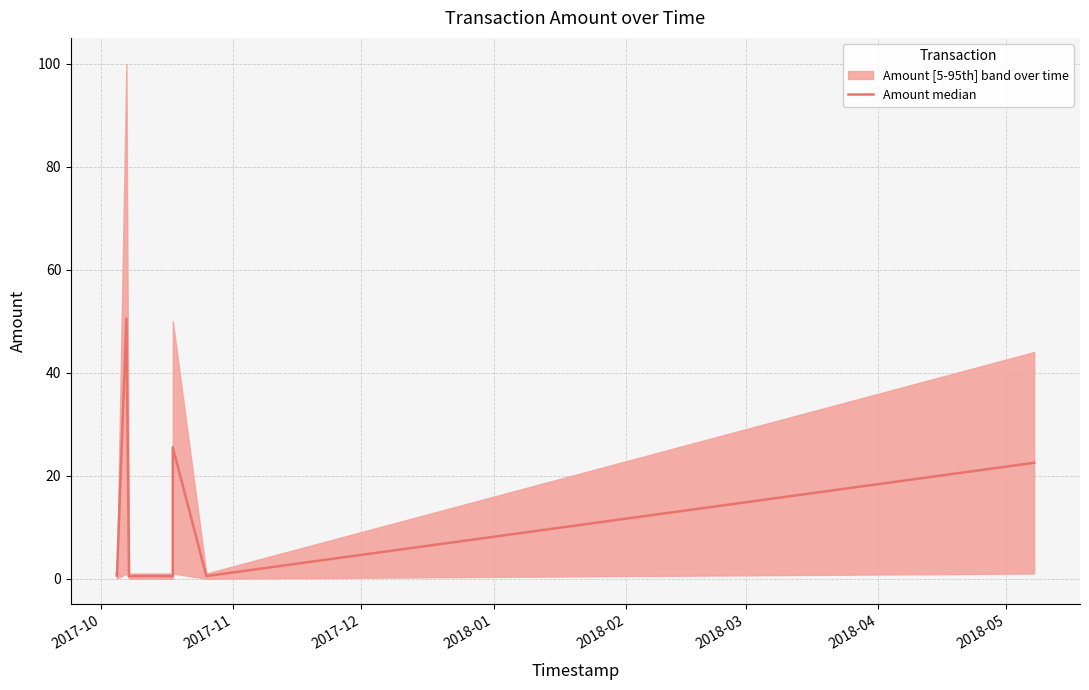

What is the label of the 8th point from the left?

2018-05